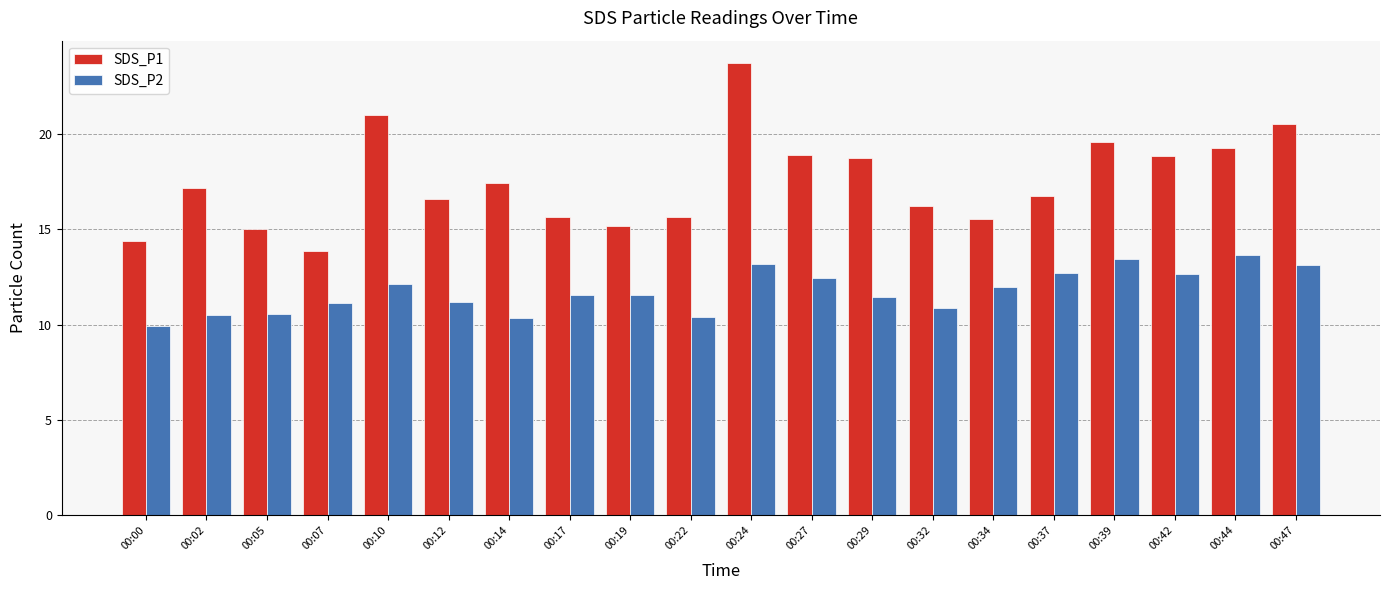

What is the difference between the SDS_P1 values at 00:00 and 00:39?

5.2